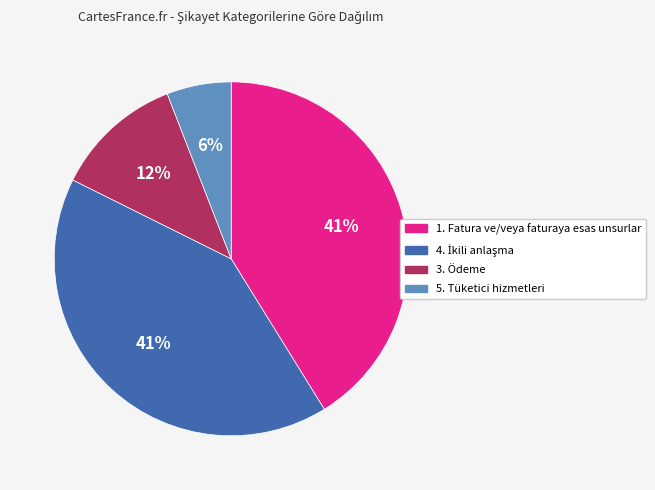

What percentage is the 5. Tüketici hizmetleri slice, to the nearest percent?

6%